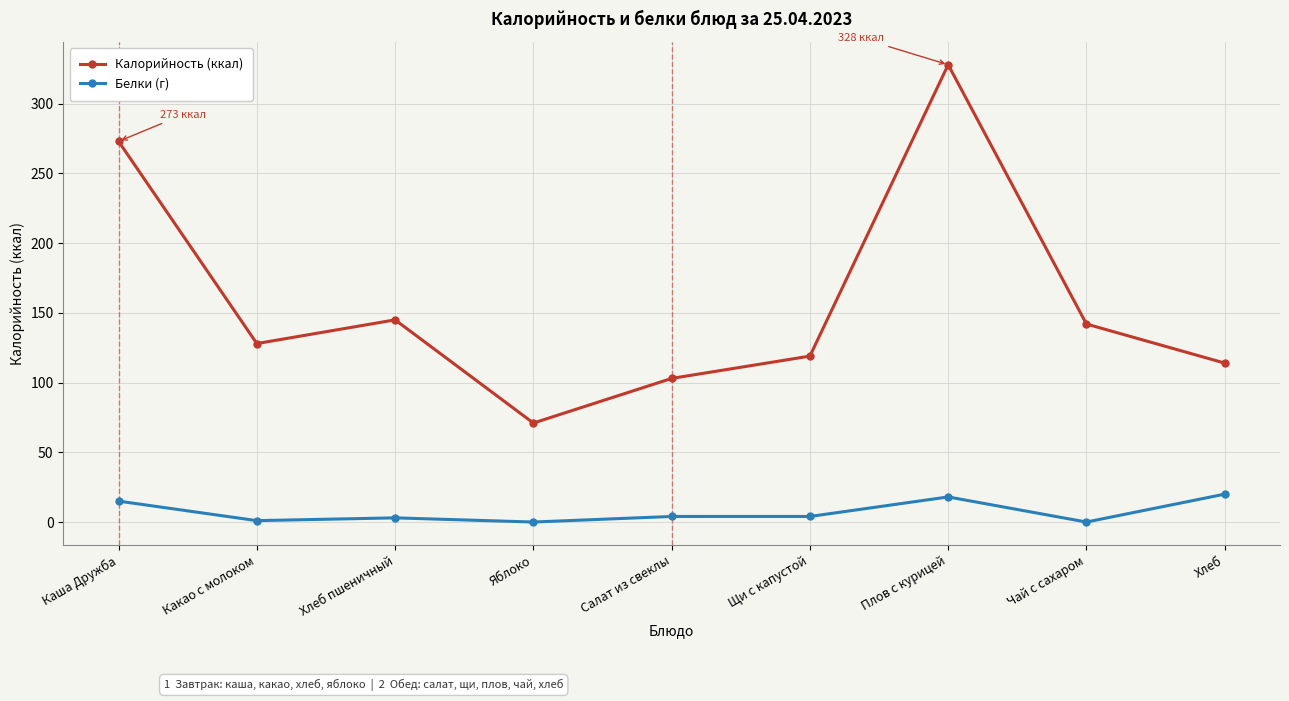

What is the average value of the Калорийность (ккал) series?

158